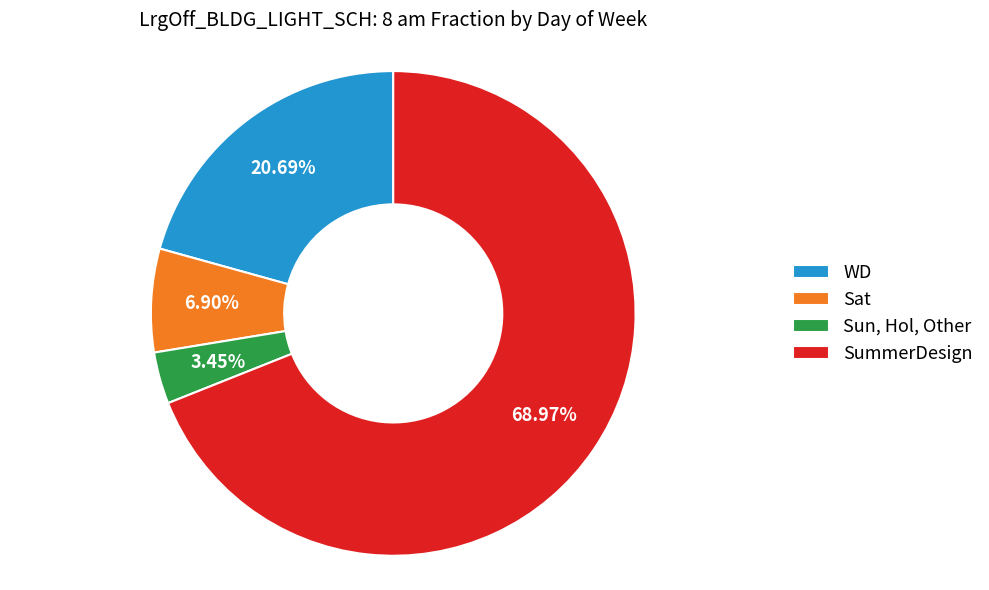

Between WD and SummerDesign, which is larger?

SummerDesign